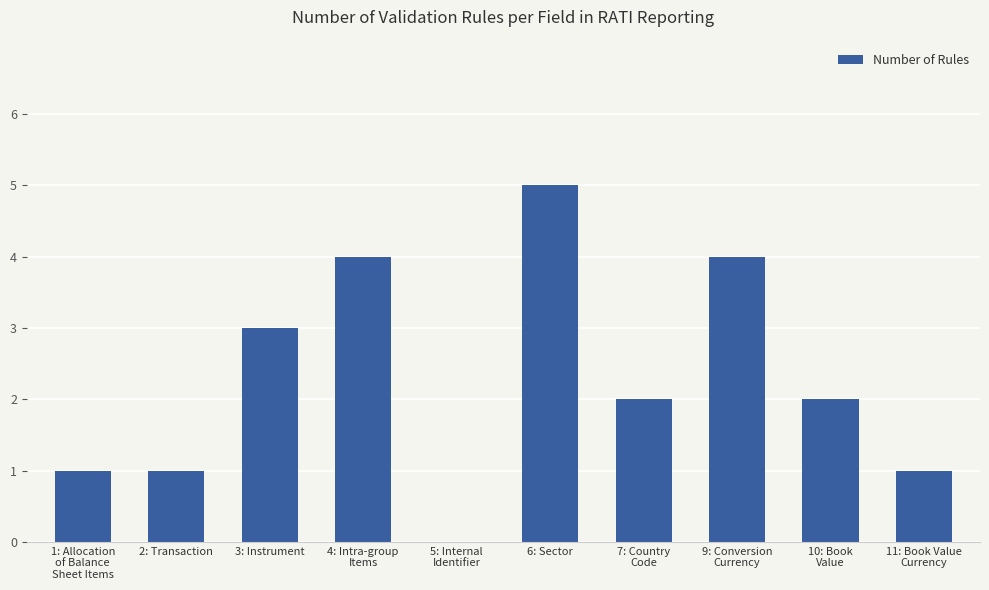

Which category has the highest value across all series?

6: Sector